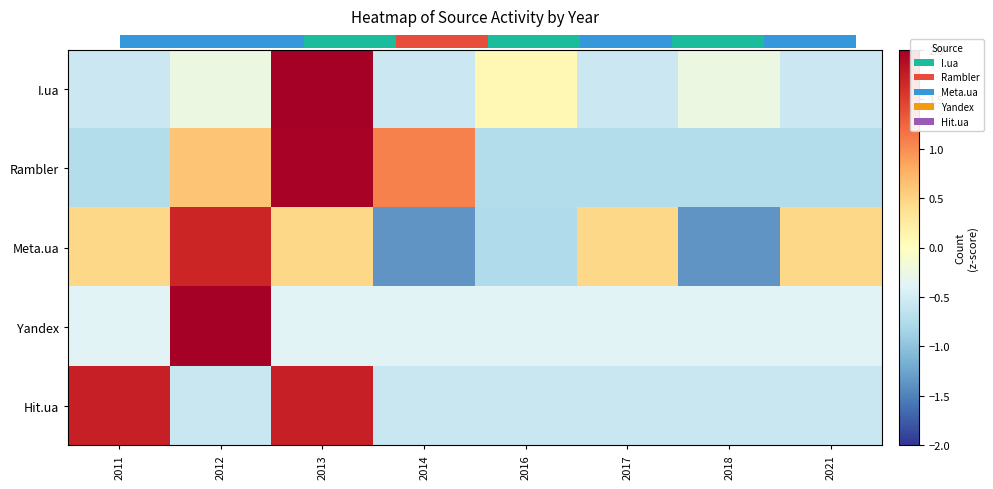

Rank the series at 2021 from lowest to highest value.

Rambler, Hit.ua, I.ua, Yandex, Meta.ua